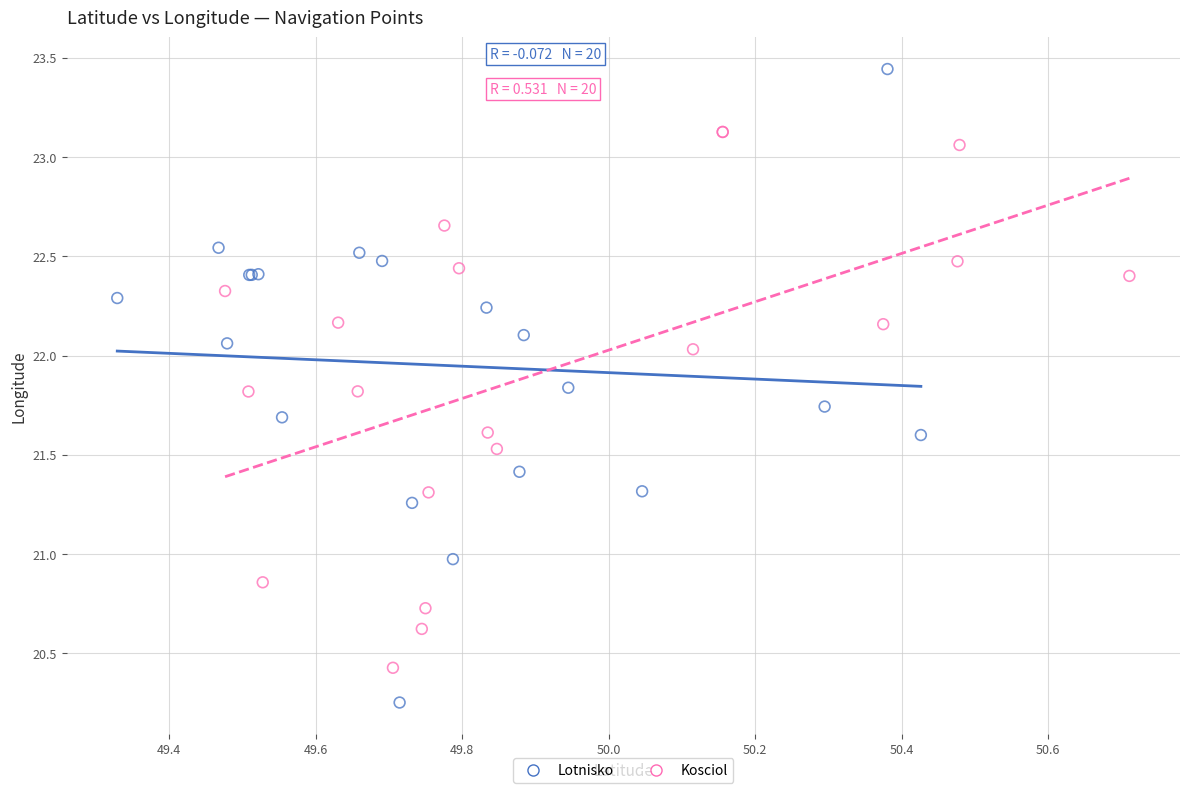

Which series contains the lowest Y value?

Lotnisko